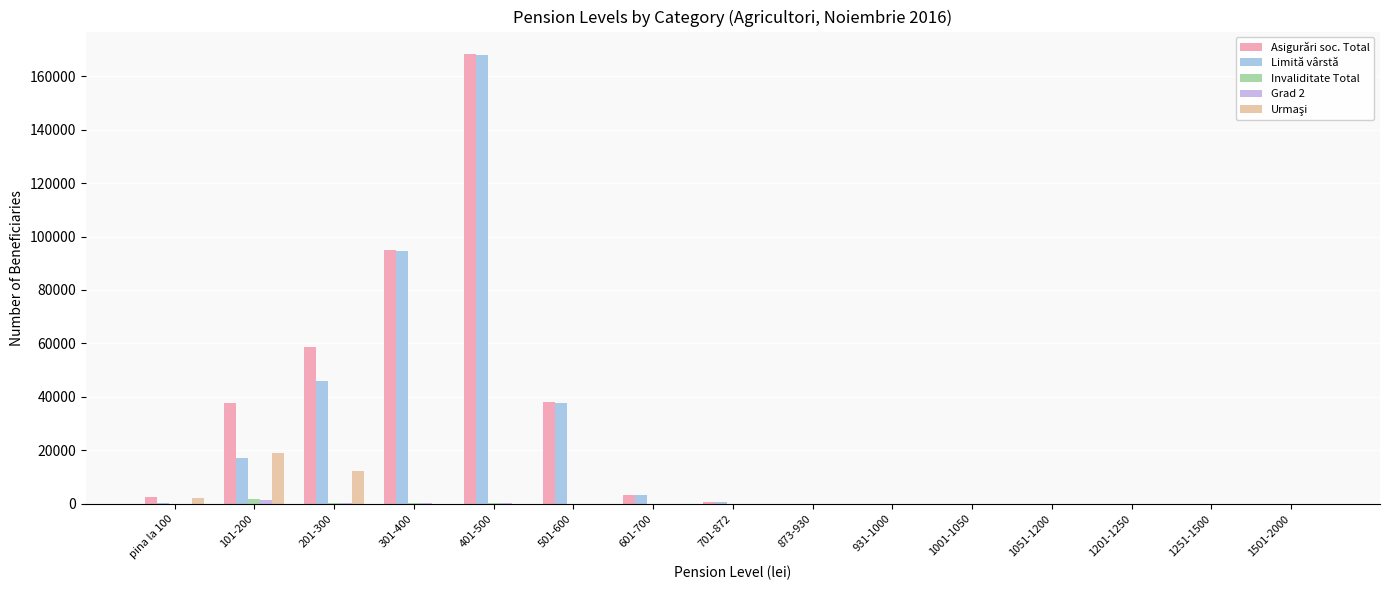

What is the sum of the Limită vârstă values at 1251-1500 and 1201-1250?

3